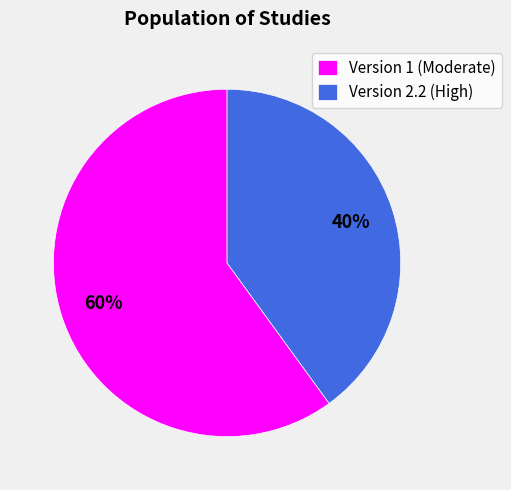

Rank the categories by value from lowest to highest.

Version 2.2 (High), Version 1 (Moderate)